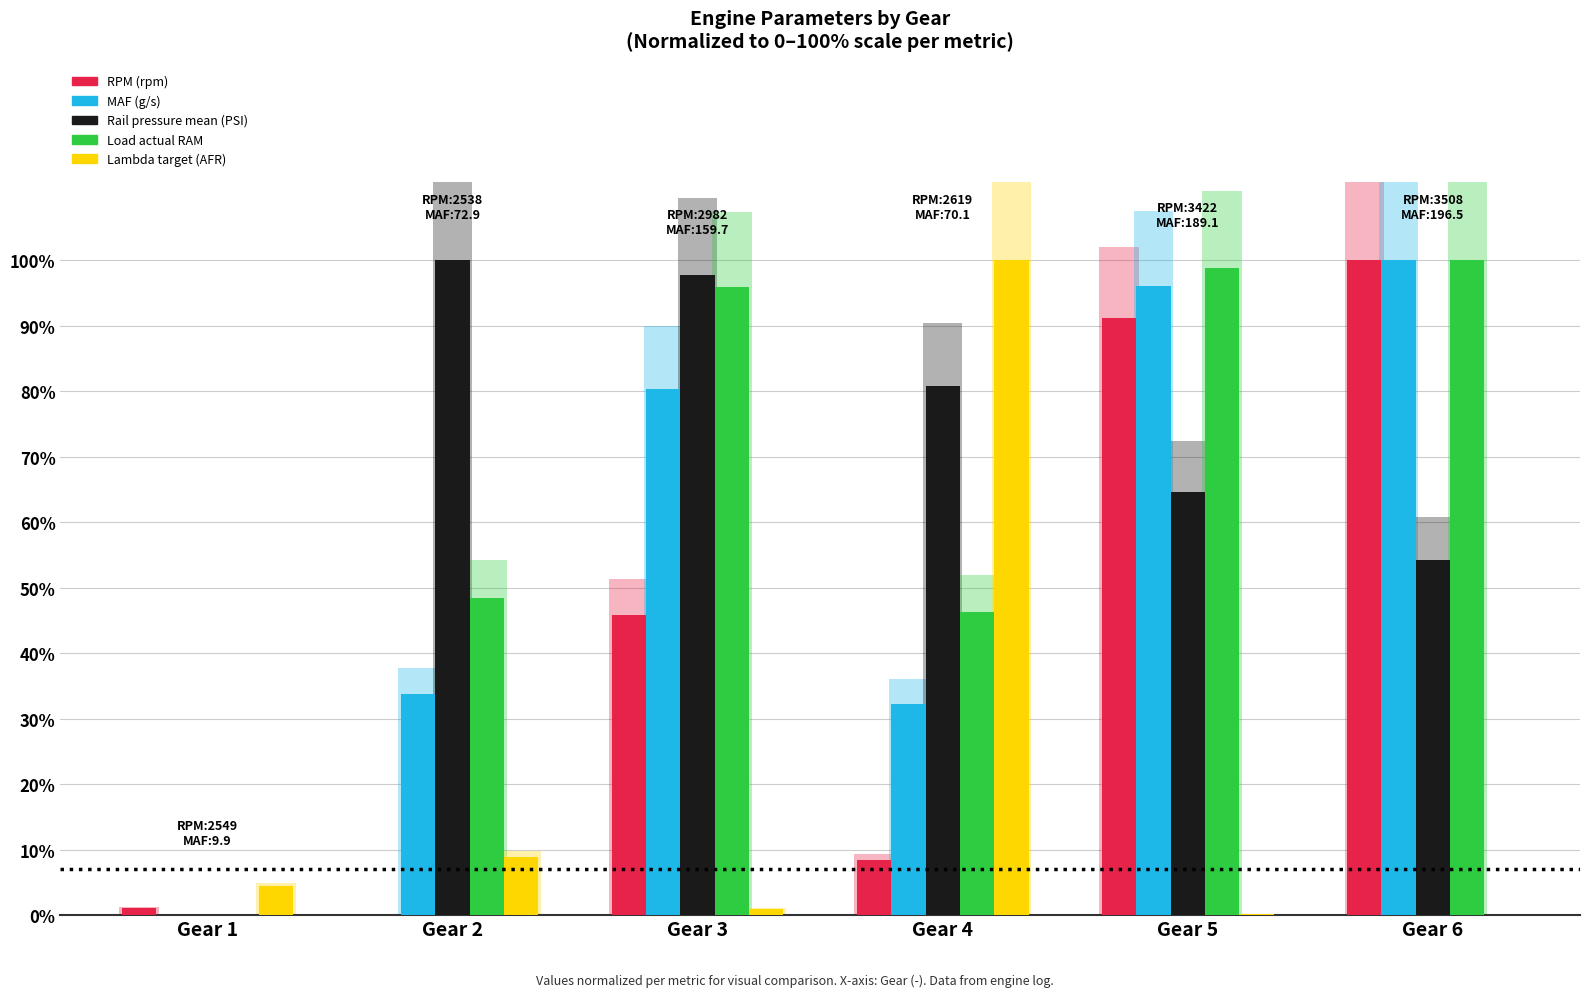

Read the Lambda target (AFR) value at Gear 2.

8.8